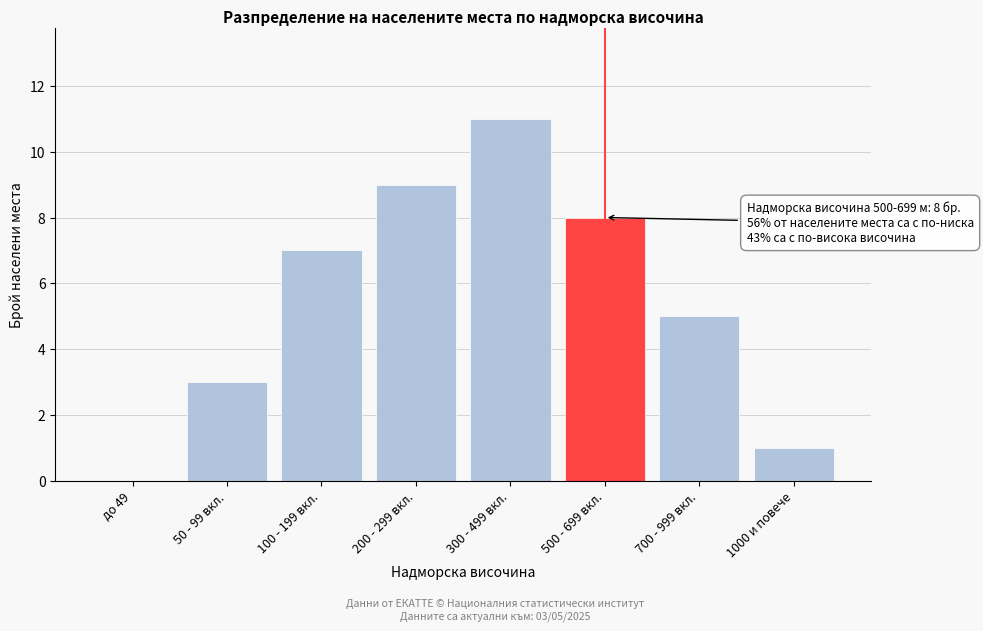

Reading left to right, list all the values displayed in this chart.

до 49=0	50 - 99 вкл.=3	100 - 199 вкл.=7	200 - 299 вкл.=9	300 - 499 вкл.=11	500 - 699 вкл.=8	700 - 999 вкл.=5	1000 и повече=1